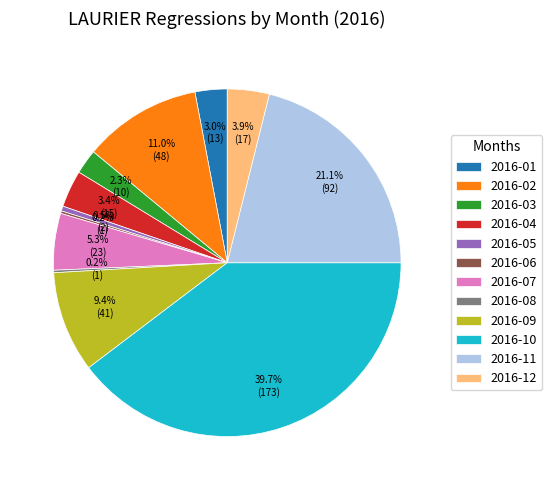

Approximately how many times larger is the value at 2016-01 compared to 2016-05?

6.5